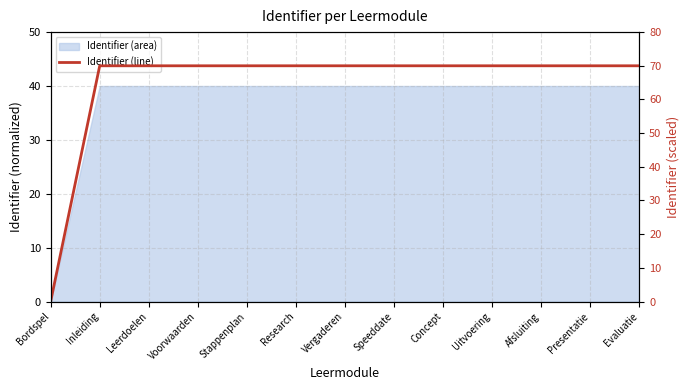

What is the value of the 6th point from the left?

70.0